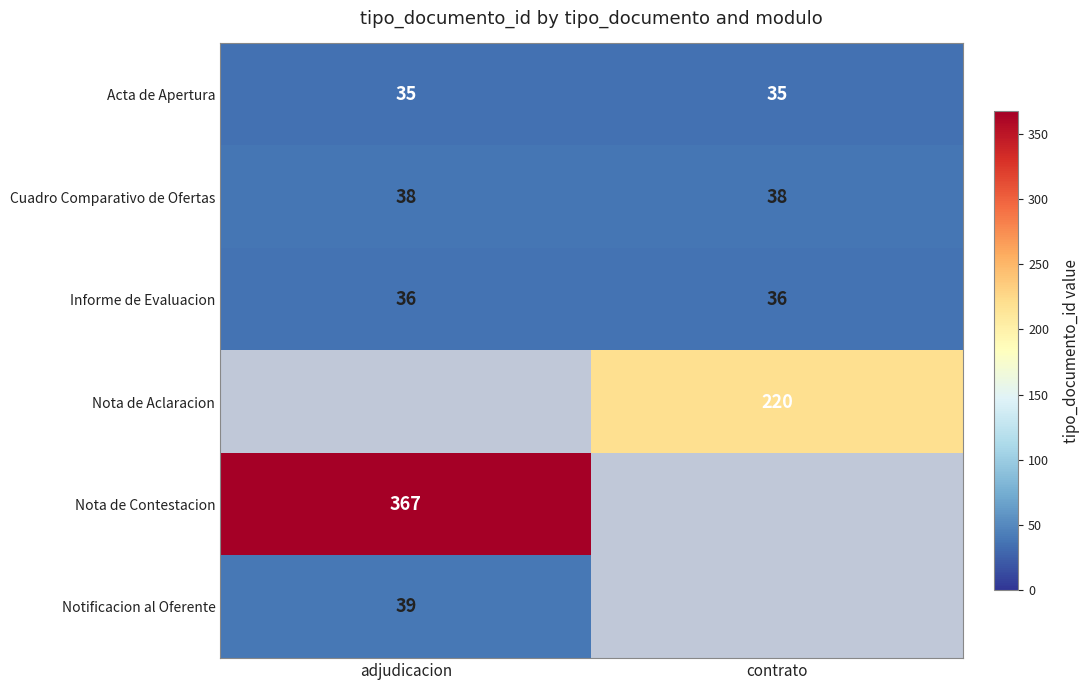

What is the sum of all Acta de Apertura values?

70